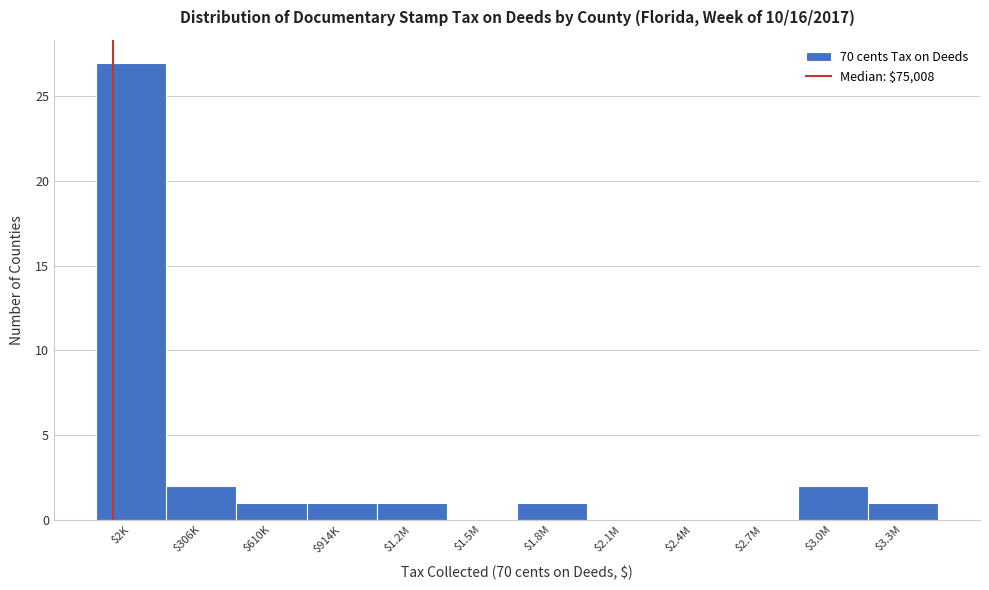

What is the sum of all values?

36